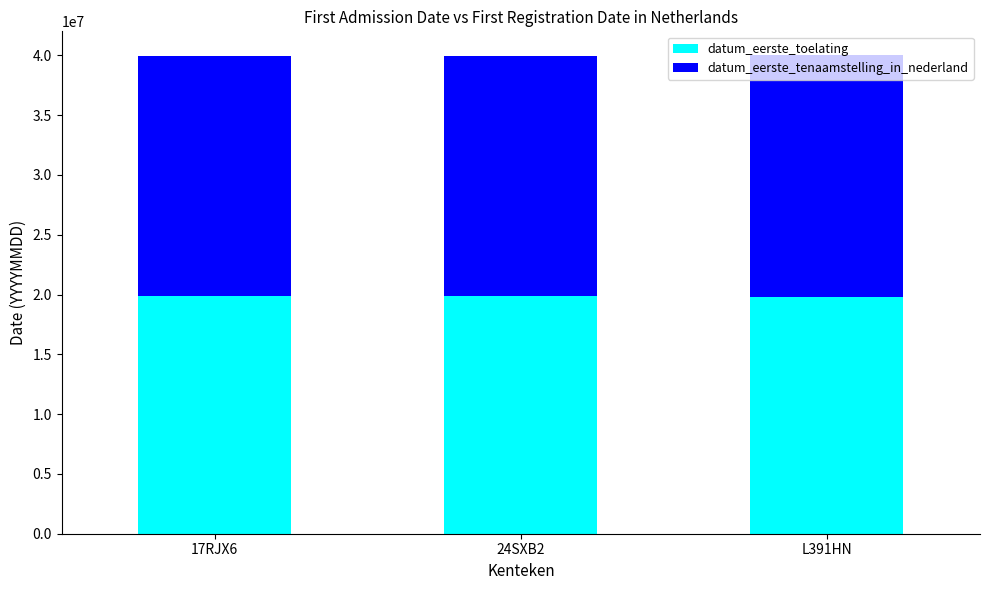

The value of datum_eerste_toelating at L391HN is 19801007. True or false?

True